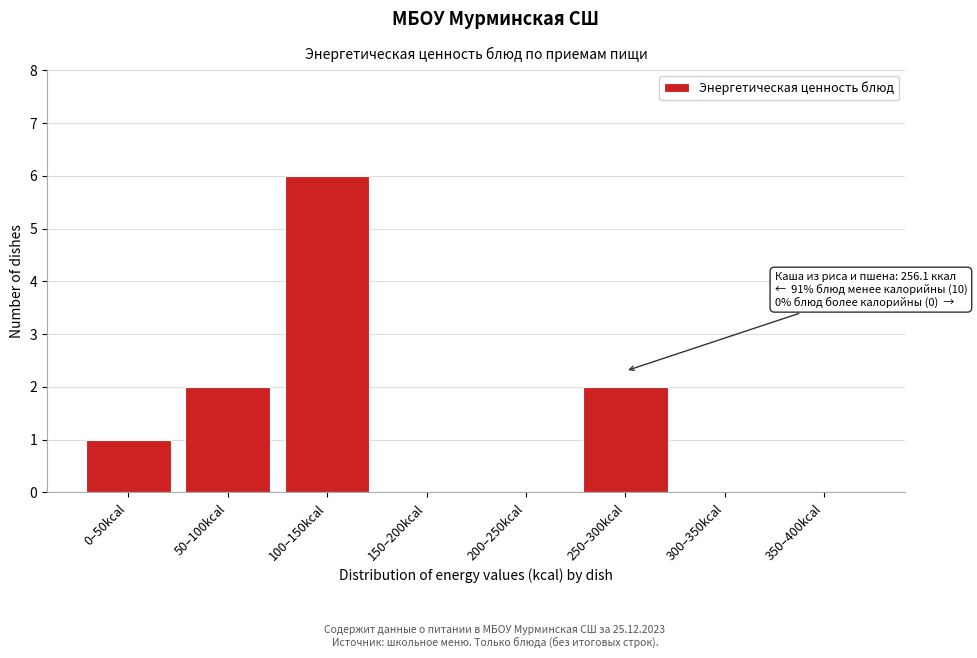

The value at 350–400kcal is 0. True or false?

True